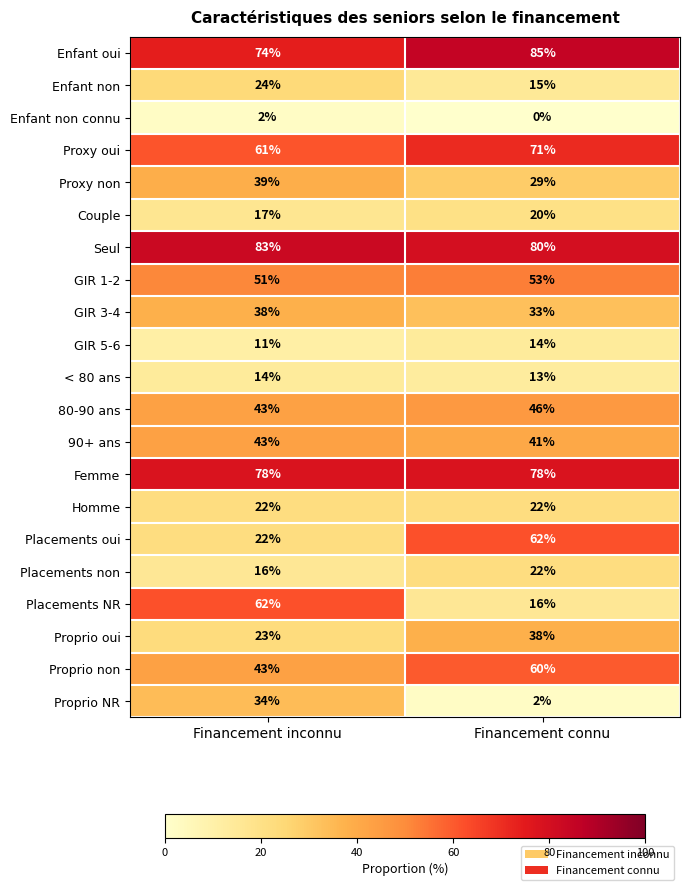

Which category has the lowest value across all series?

Financement connu